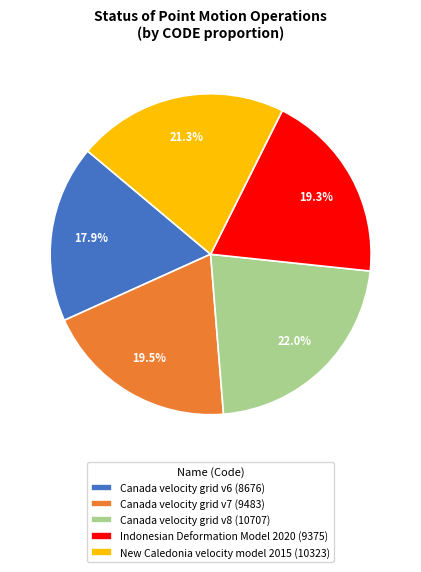

Between New Caledonia velocity model 2015 and Indonesian Deformation Model 2020, which is larger?

New Caledonia velocity model 2015